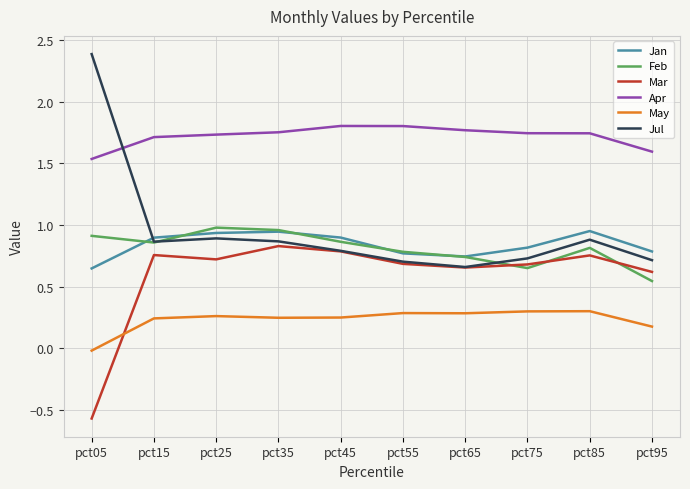

Rank the series by their maximum value, from highest to lowest.

Jul, Apr, Feb, Jan, Mar, May